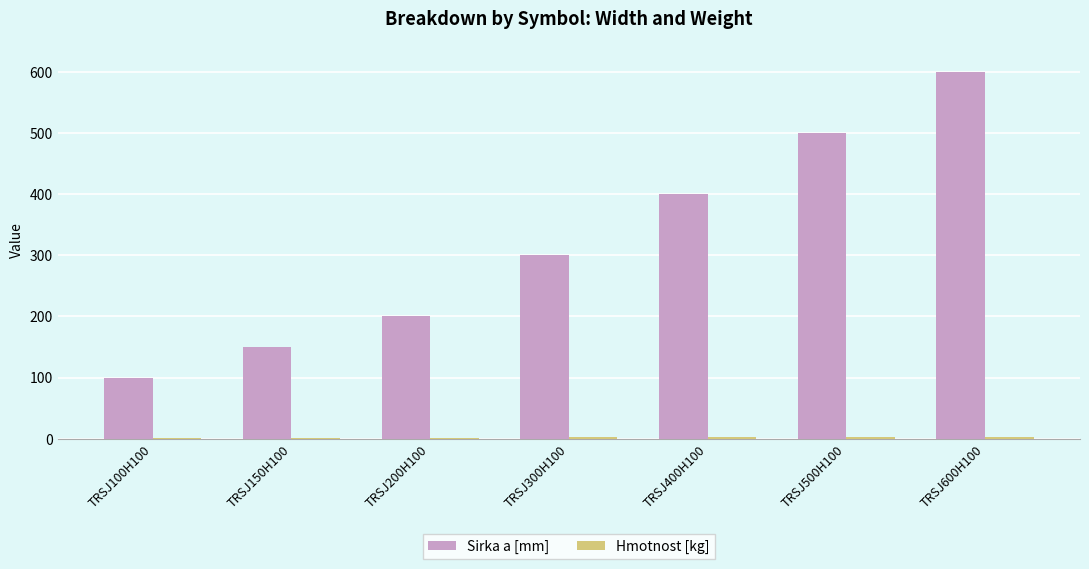

Are the bars horizontal?

No